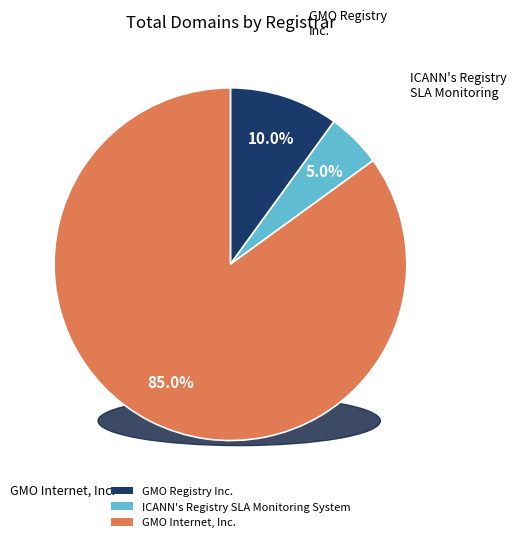

What is the ratio of the value at GMO Internet, Inc. to the value at GMO Registry Inc.?

8.5